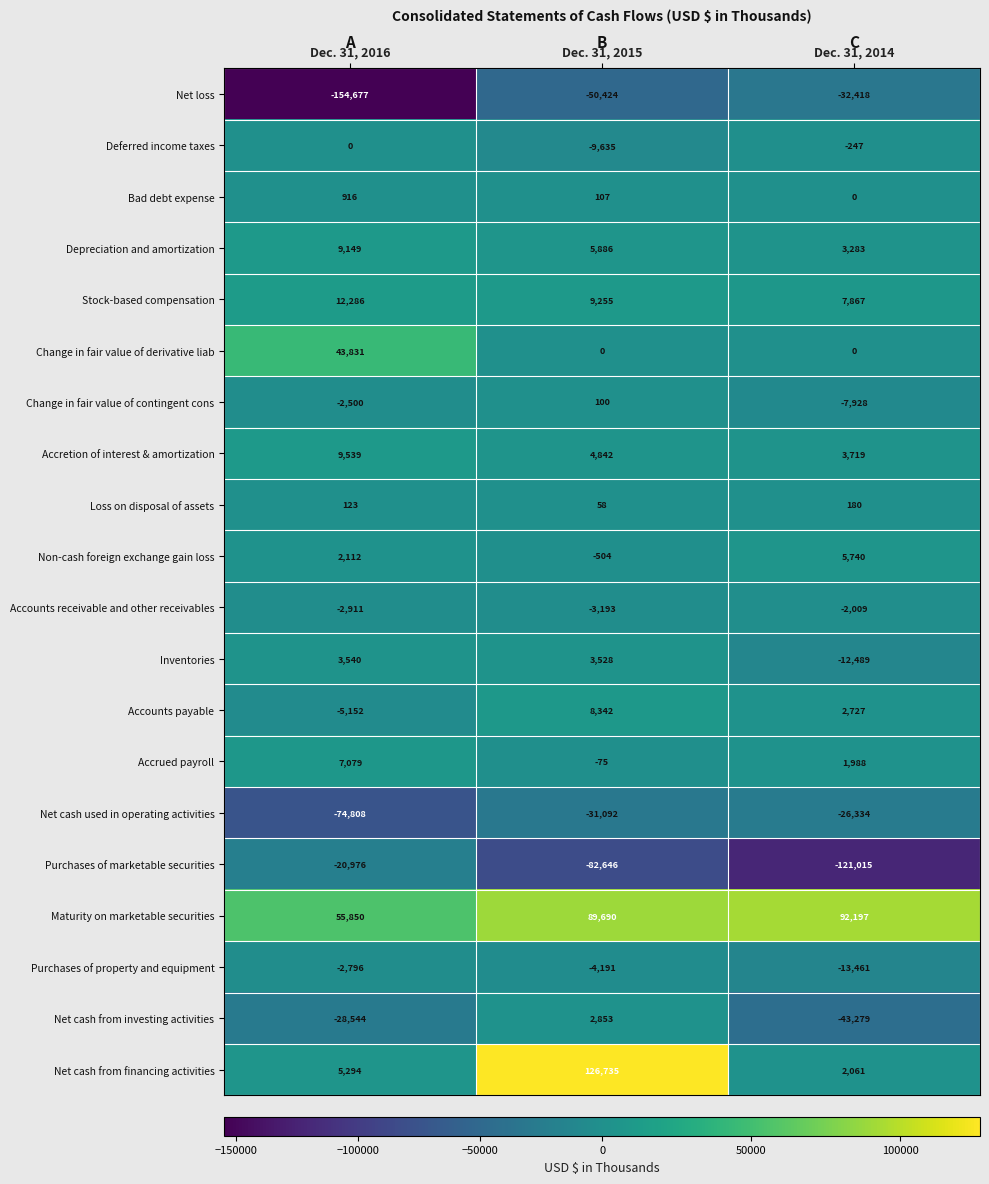

True or false: Net loss has a value of -154677 at Dec. 31, 2016.

True